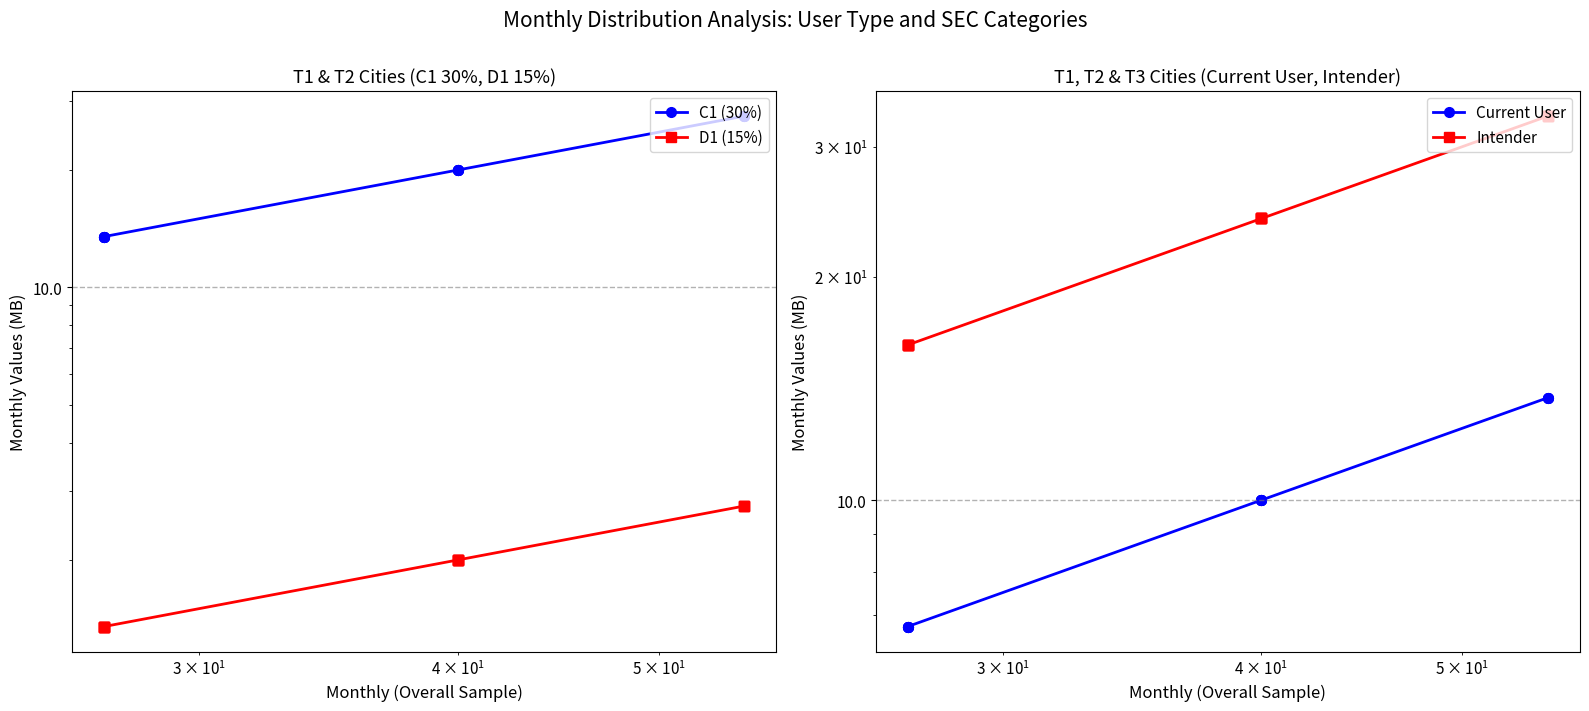

Is it true that D1 (15%) equals 1.9 at 8?

False